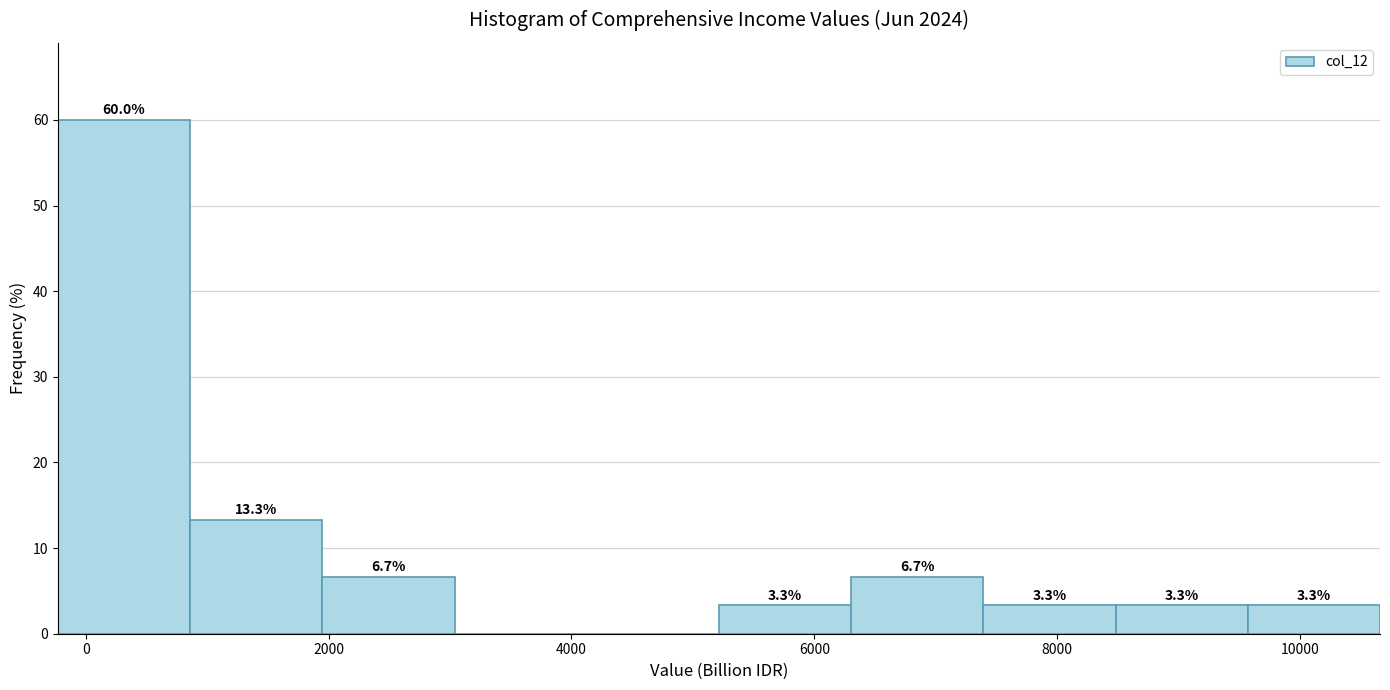

Which range on the x-axis has the tallest bar?

-200 to 800